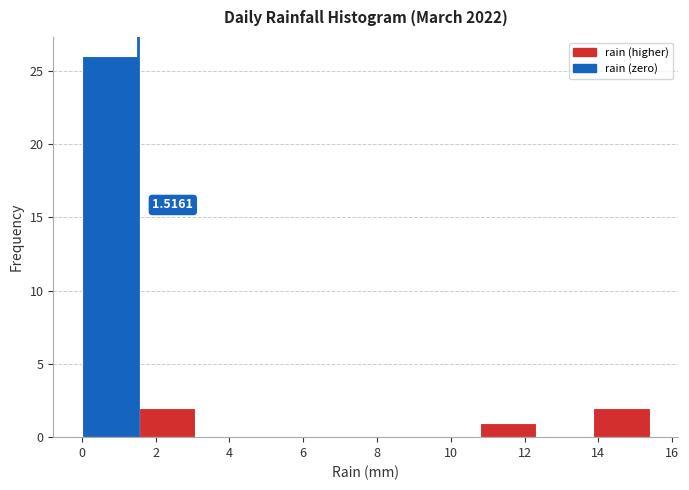

Over which range of the x-axis is the bar tallest?

0.00 to 1.54